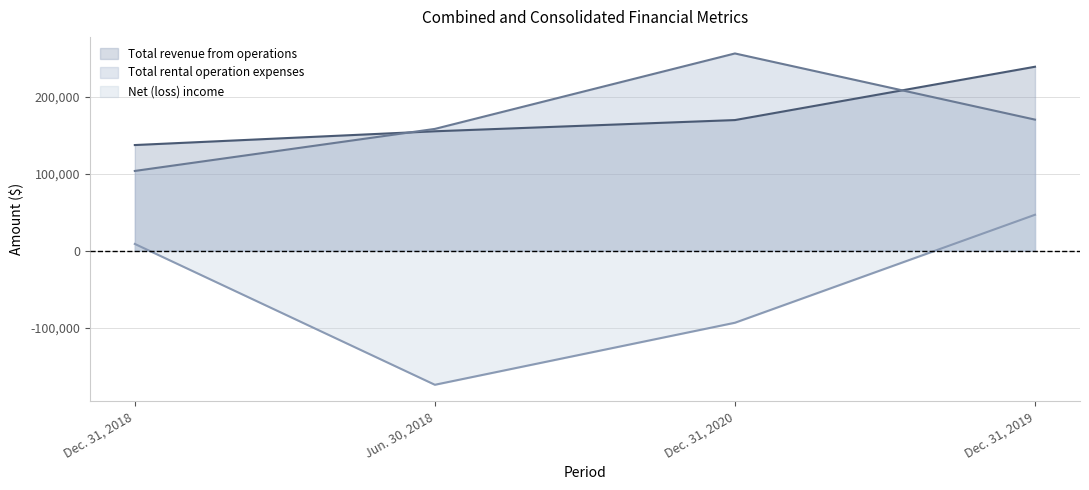

True or false: Net (loss) income and Total rental operation expenses intersect in this chart.

False